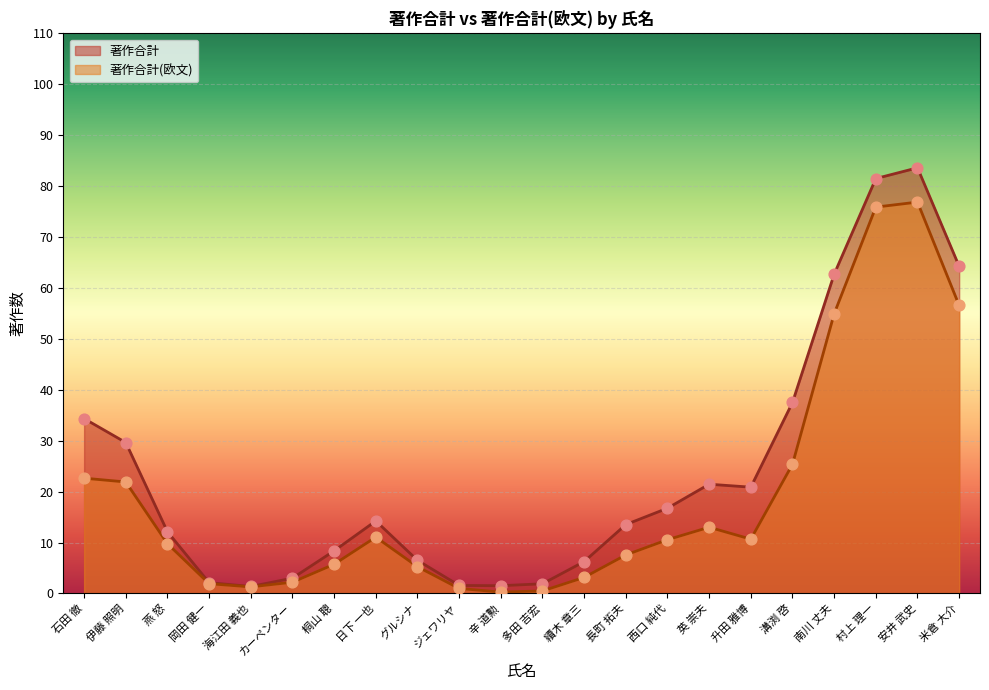

Is the value of 著作合計_line at 續木 章三 greater than the value of 著作合計_pts at 米倉 大介?

No